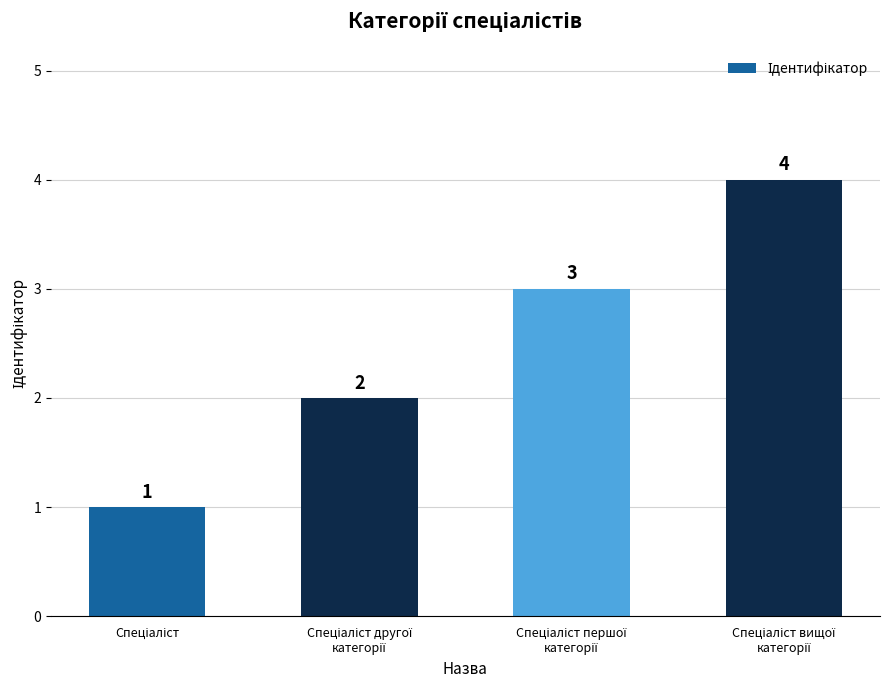

What is the difference between the maximum and minimum values?

3